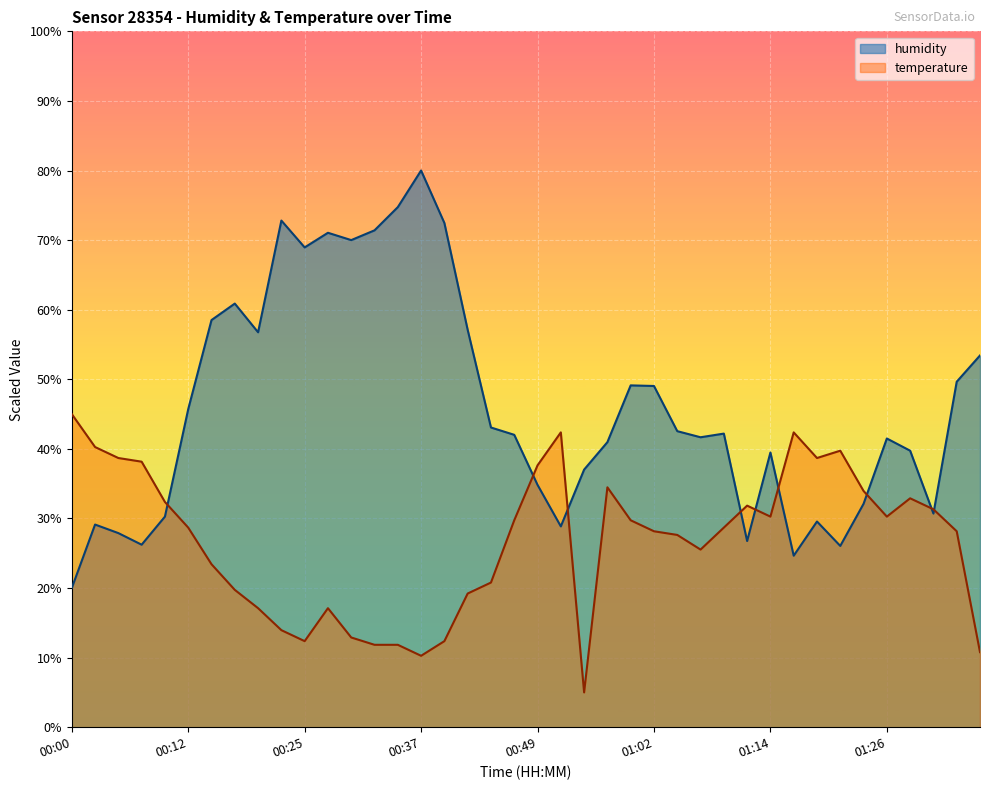

How many data points in humidity are above 42?

21